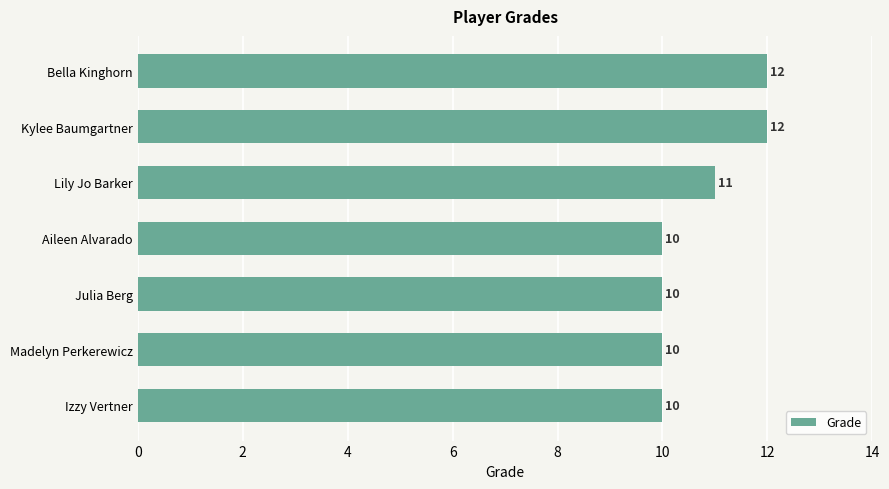

Reading top to bottom, what are all the values shown in this chart?

12	12	11	10	10	10	10